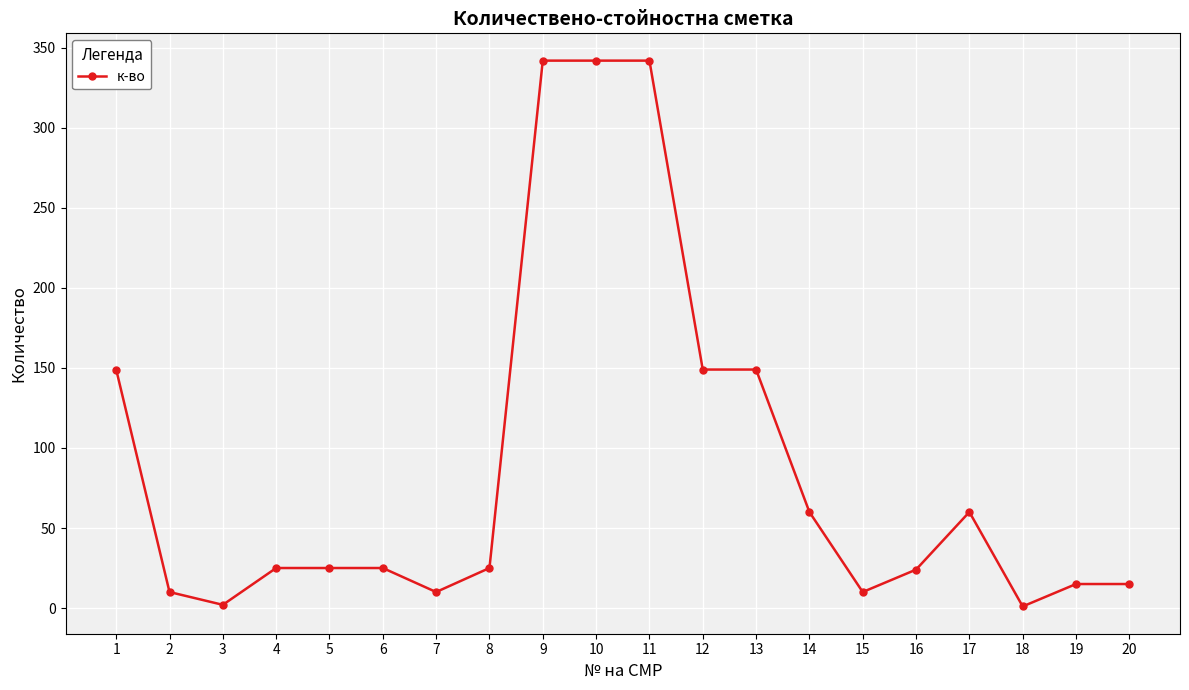

What is the maximum value shown in the chart?

342